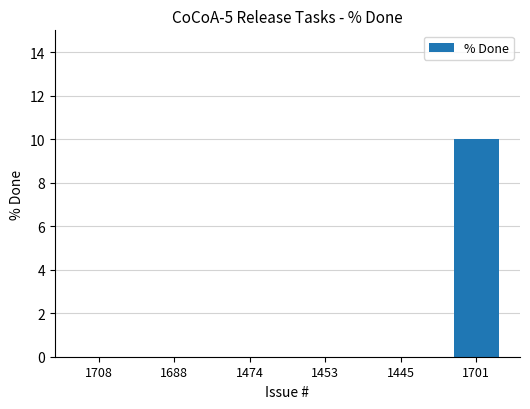

Reading left to right, list all the values displayed in this chart.

1708=0	1688=0	1474=0	1453=0	1445=0	1701=10